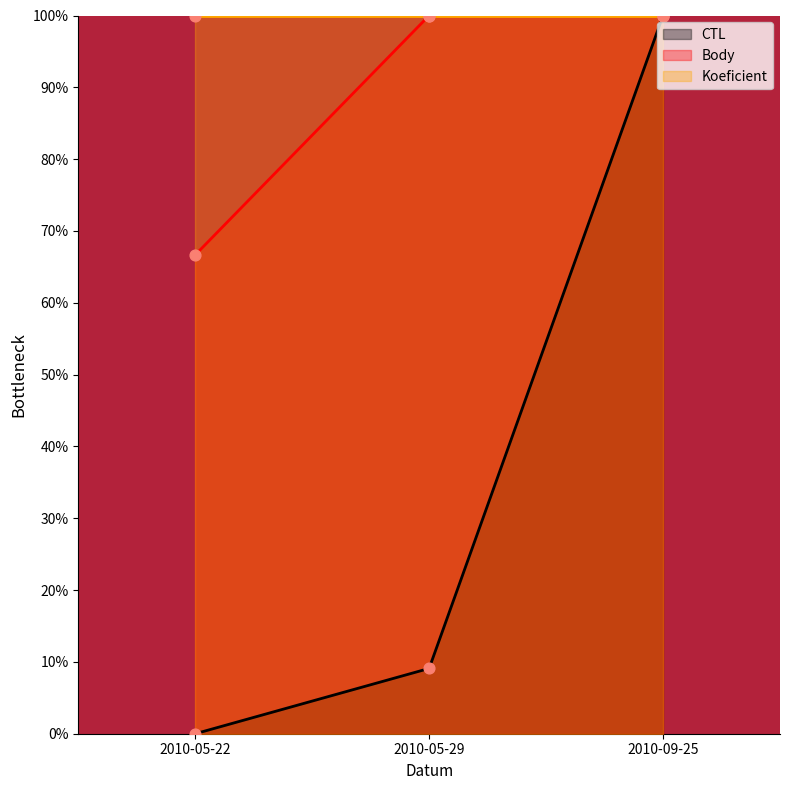

Is the value of Body at 2010-05-22 greater than the value of CTL at 2010-09-25?

No